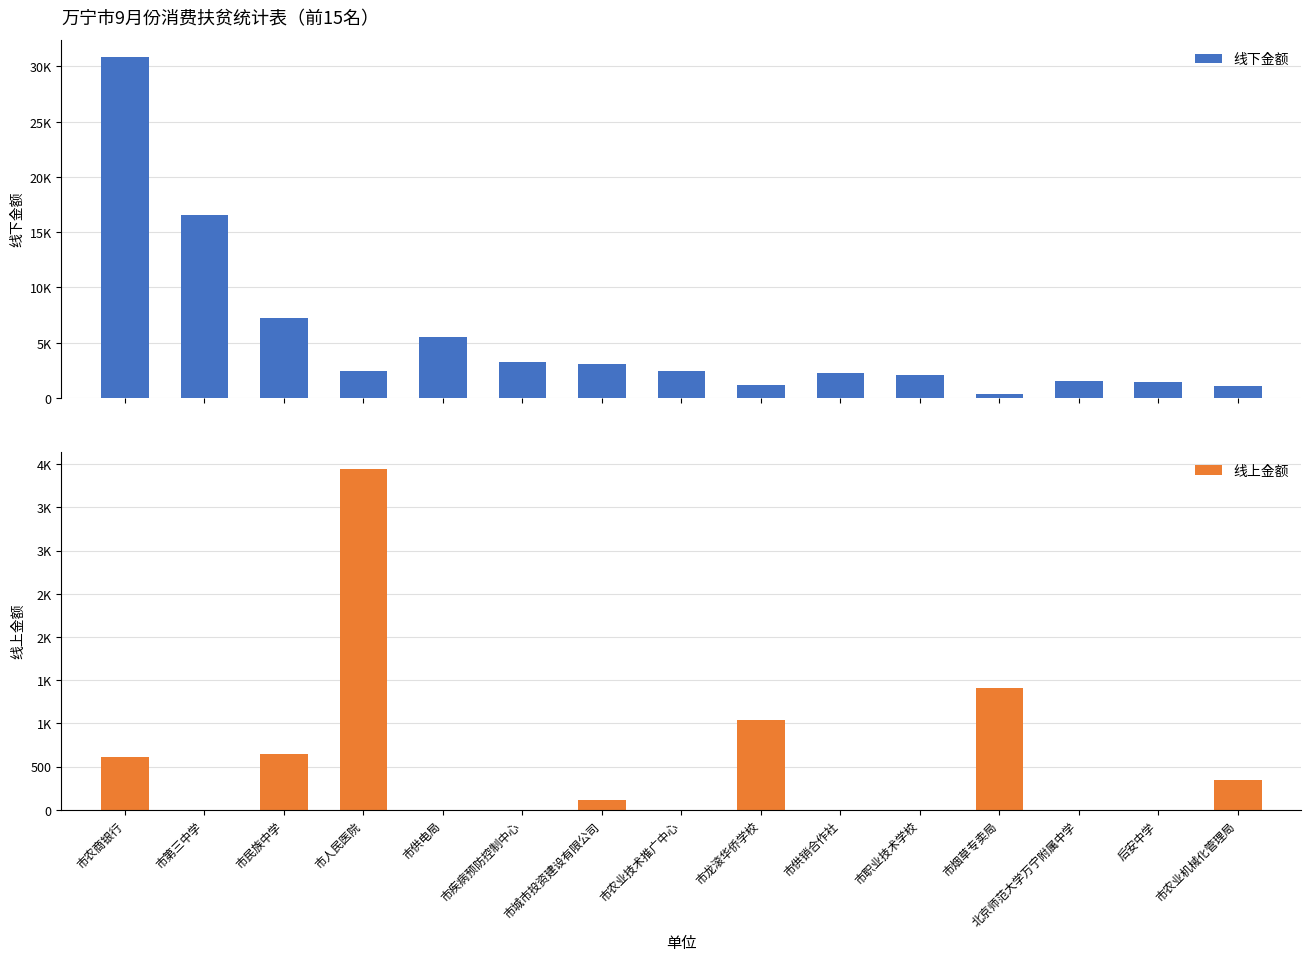

At which category is the sum across all series the highest?

市农商银行